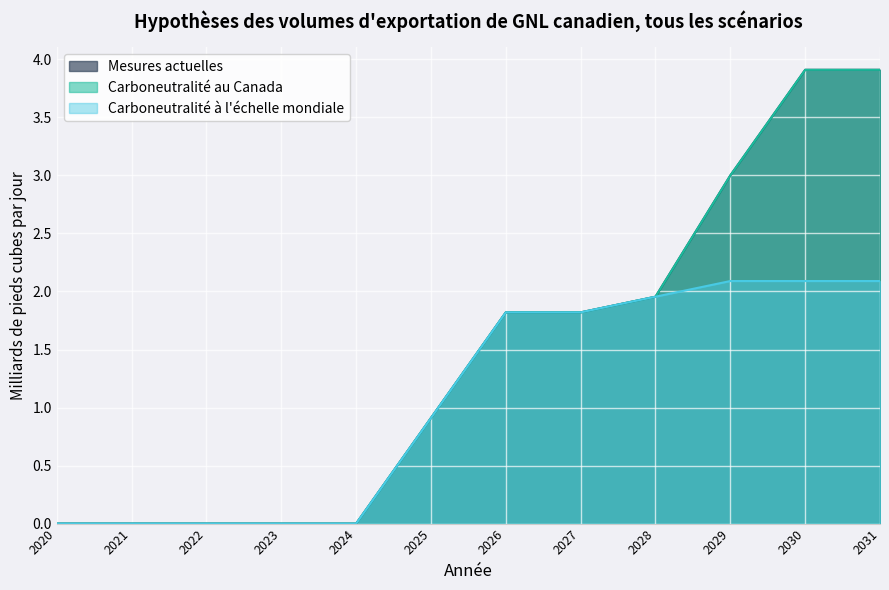

How many distinct data groups are displayed?

3